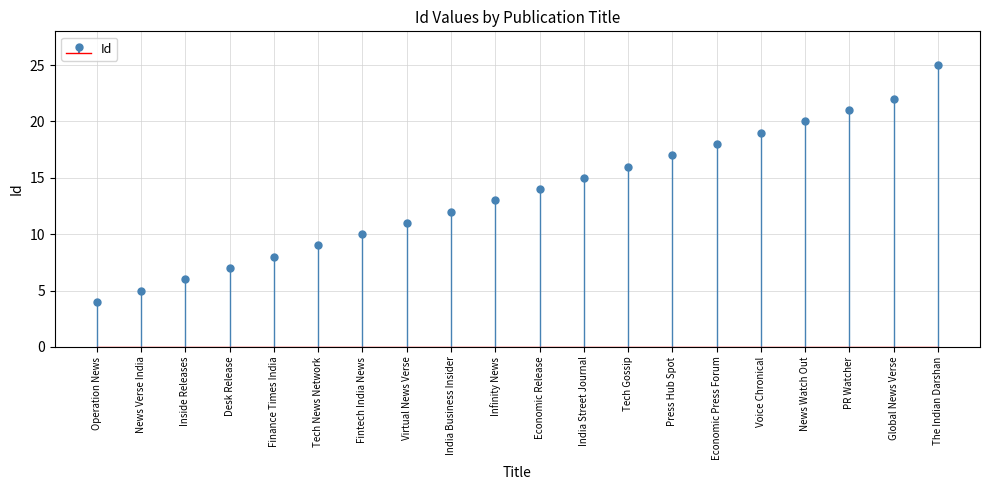

The chart shows a value of 14 at Economic Release. True or false?

True